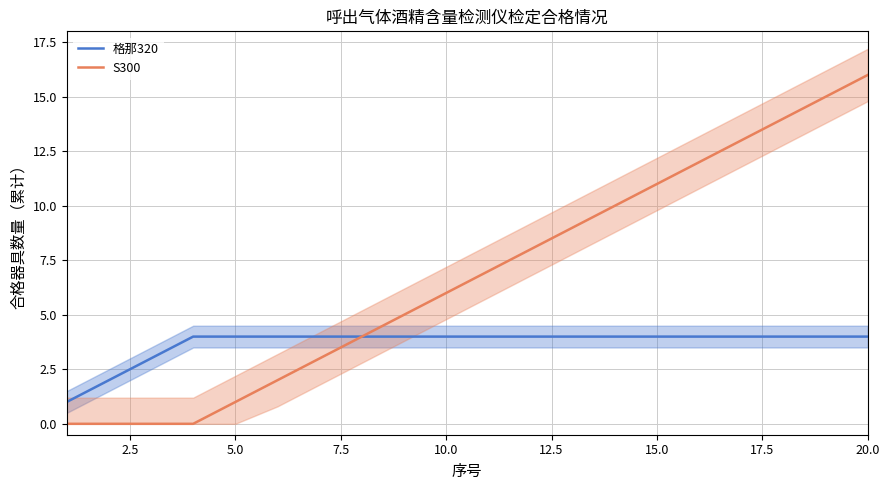

The S300 series shows 1 at 5.0. True or false?

True